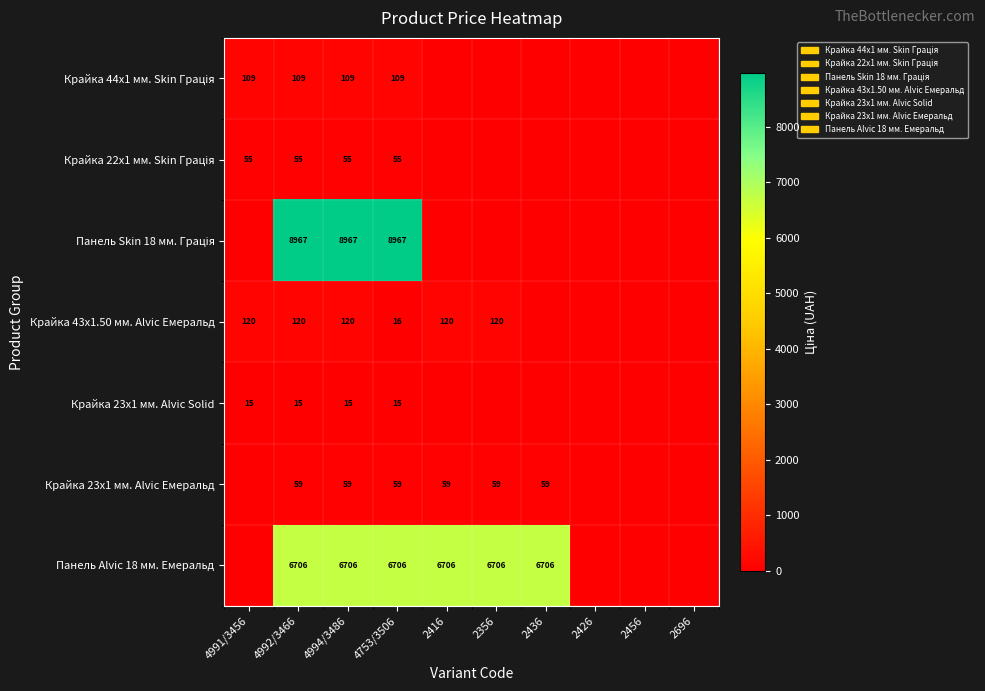

The value of Панель Alvic 18 мм. Емеральд at 2356 is 3470. True or false?

False